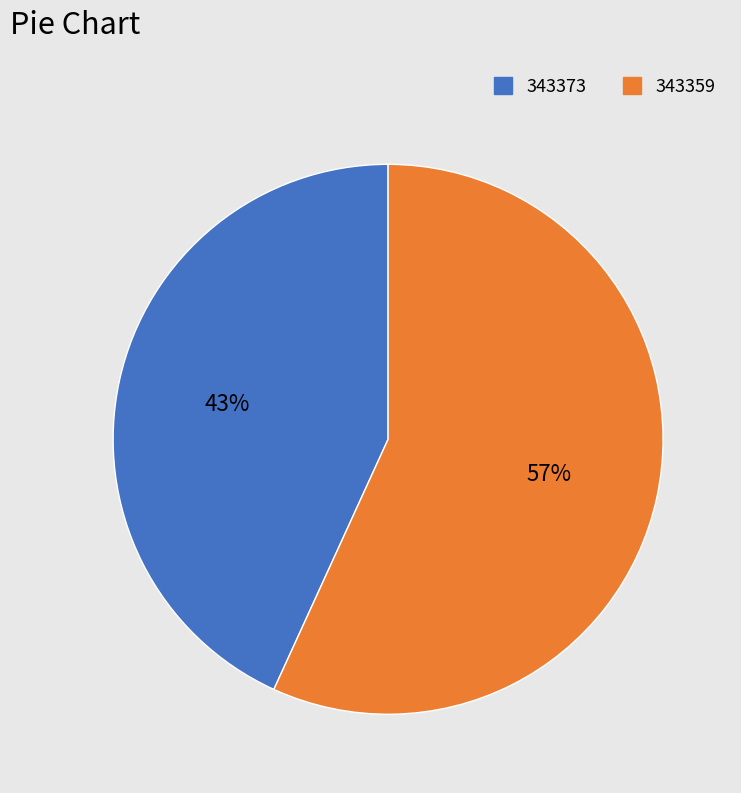

True or false: 343373 accounts for 13% of the total.

False